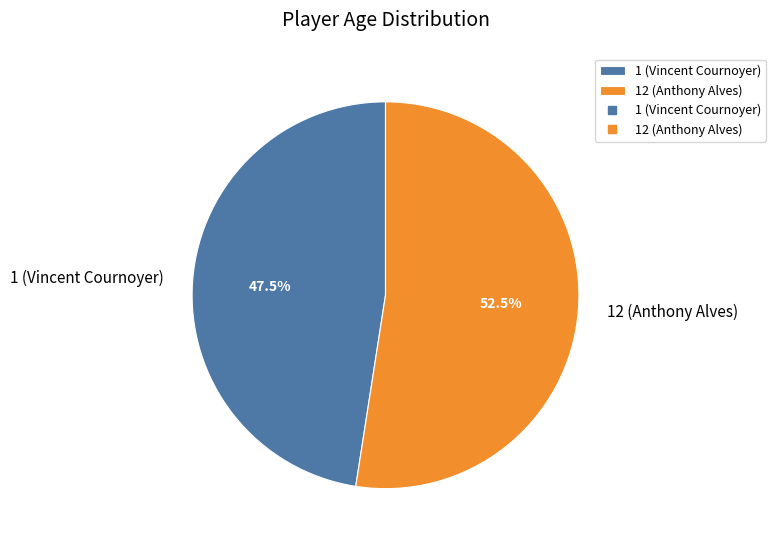

Does 12 (Anthony Alves) represent more than half of the total?

Yes